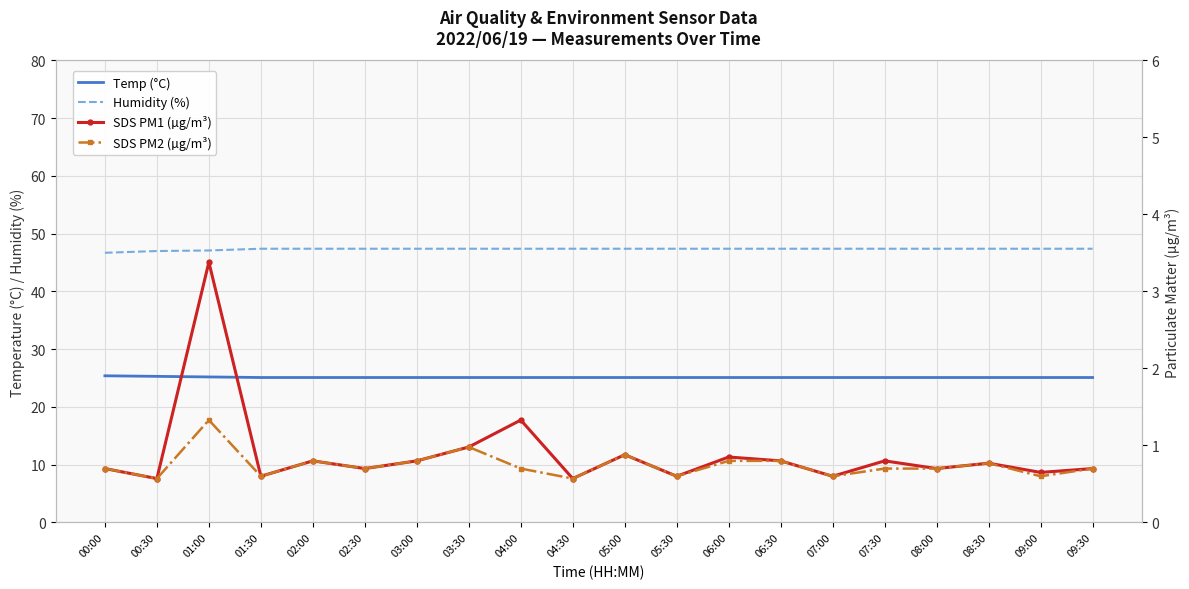

What is the smallest value displayed?

0.6